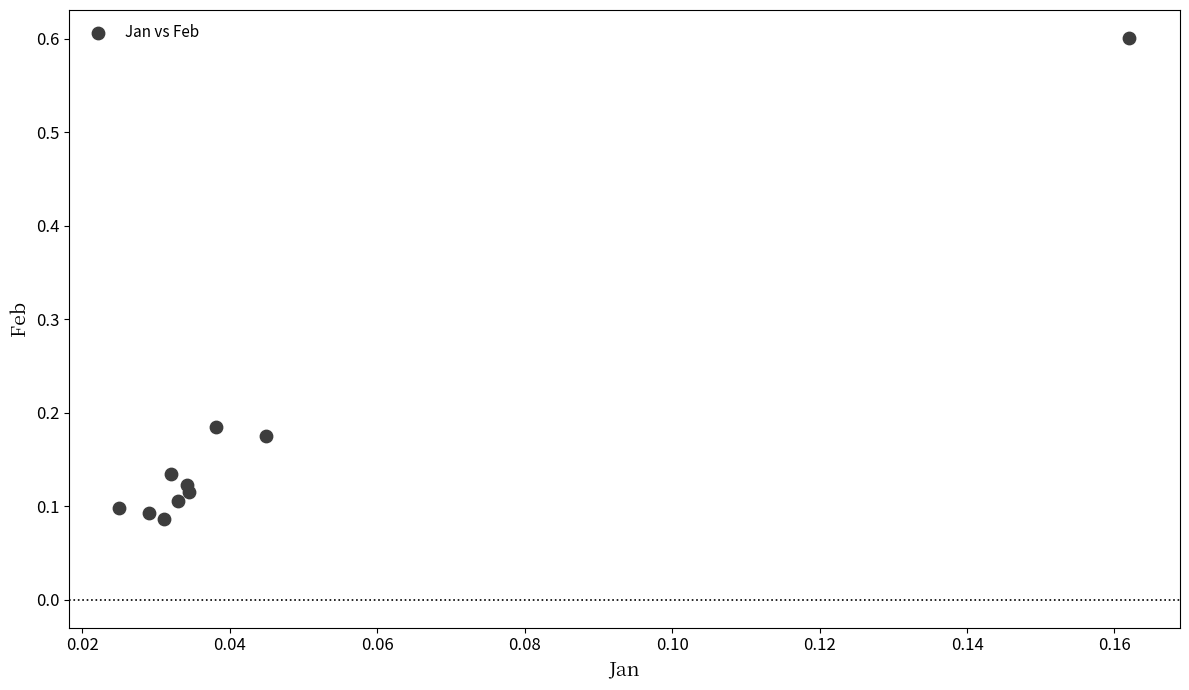

What is the range of Y values (max minus min)?

0.5